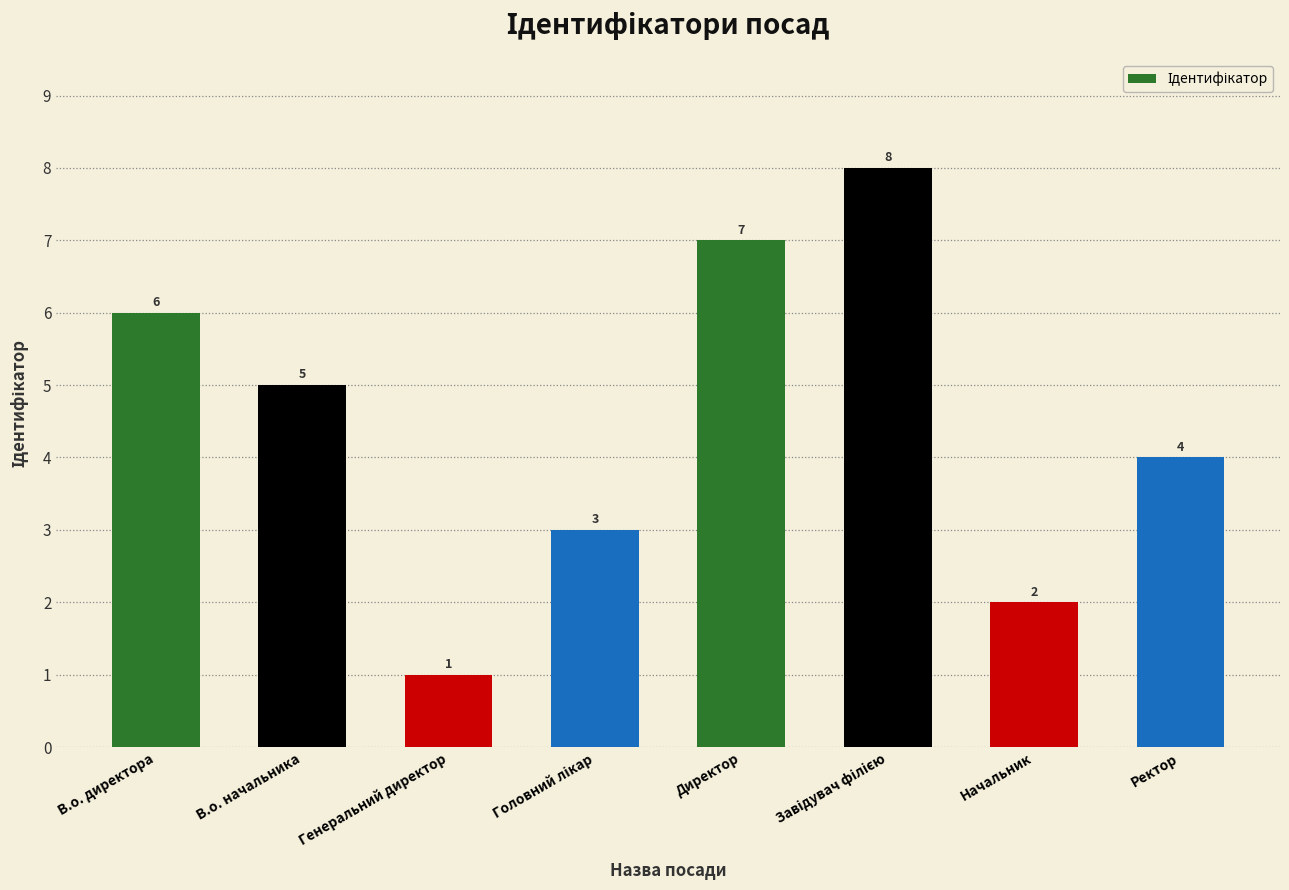

What is the value of the 8th bar from the left?

4